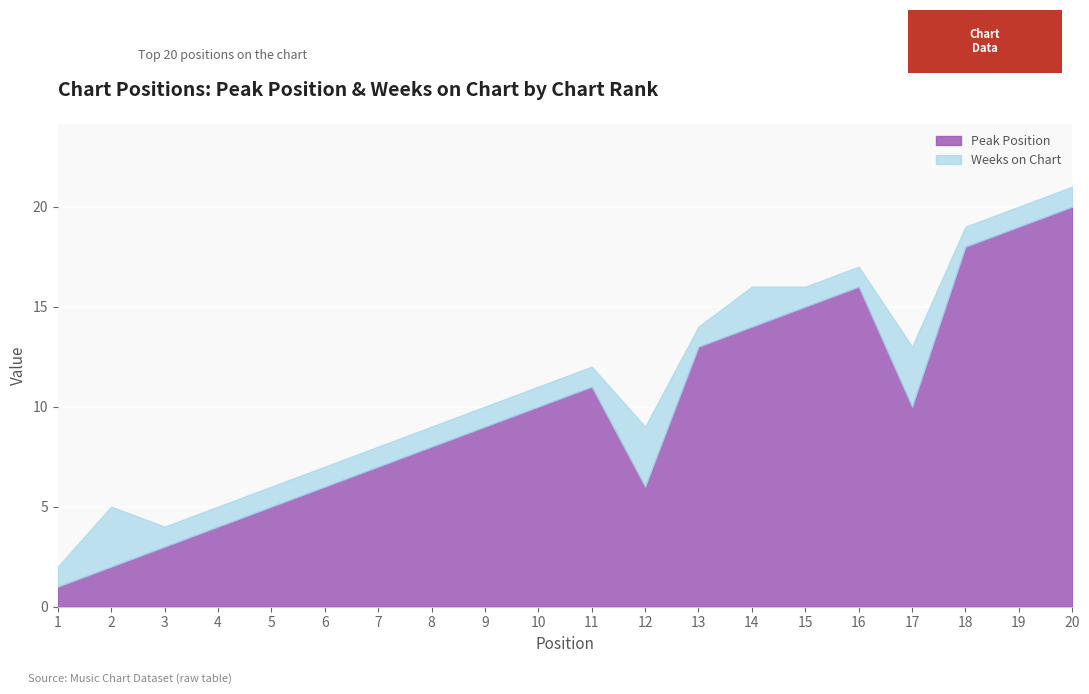

What is the sum of the Weeks on Chart values at 2 and 5?

4